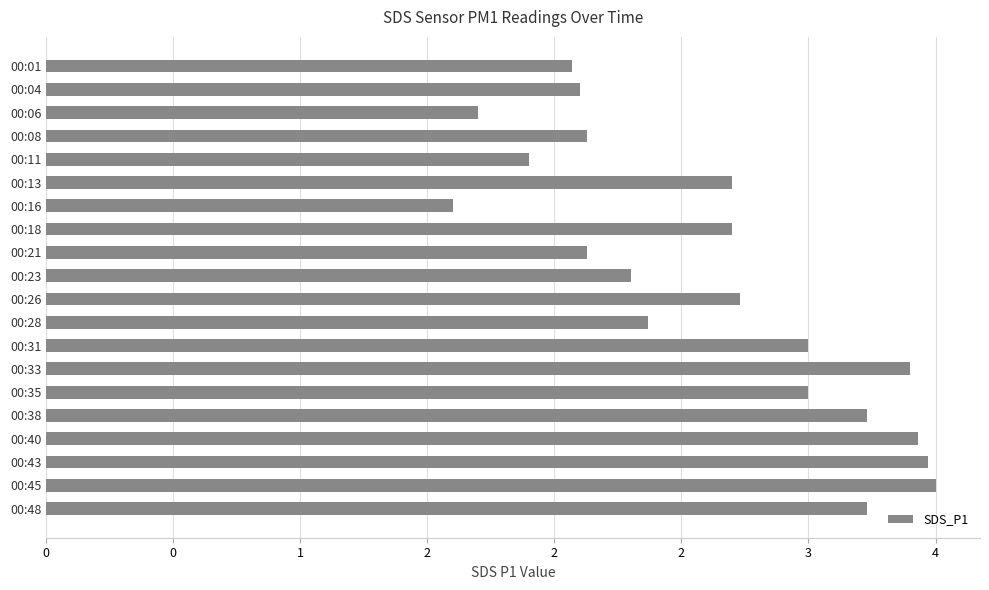

Are the bars horizontal?

Yes